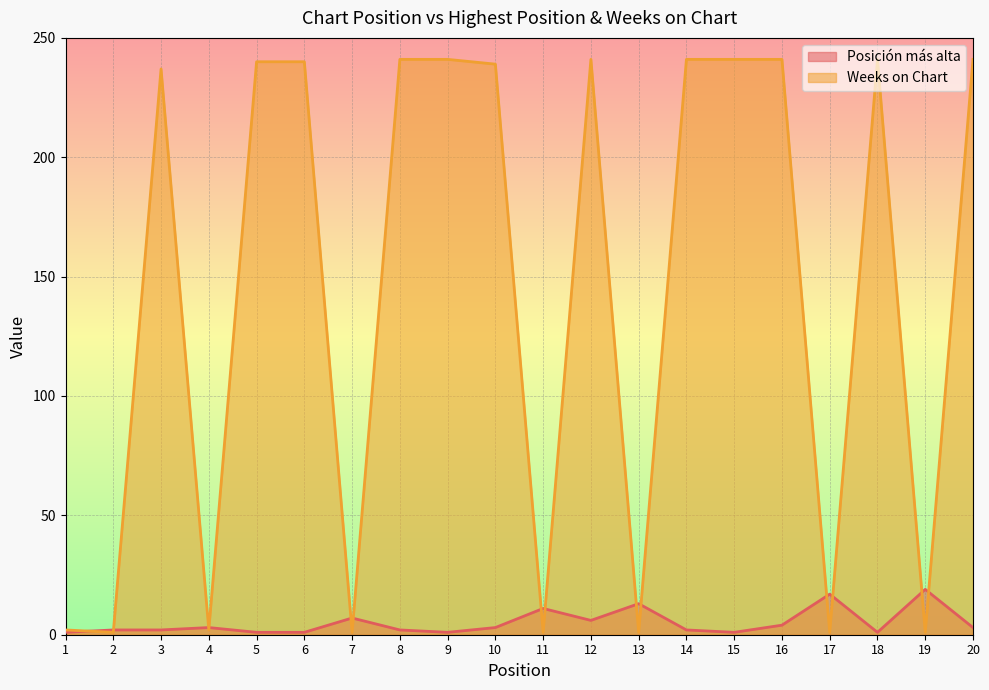

How many data points does each series have?

20